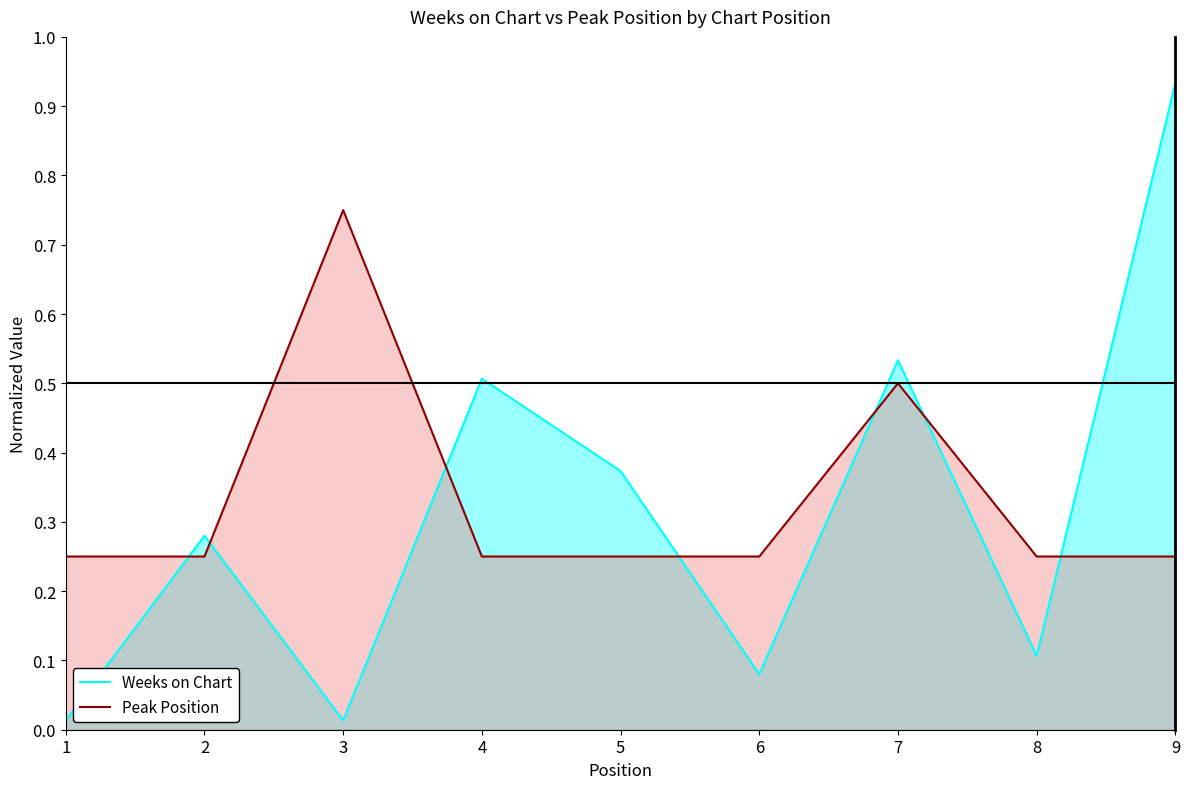

At how many categories does at least one series exceed 0?

9